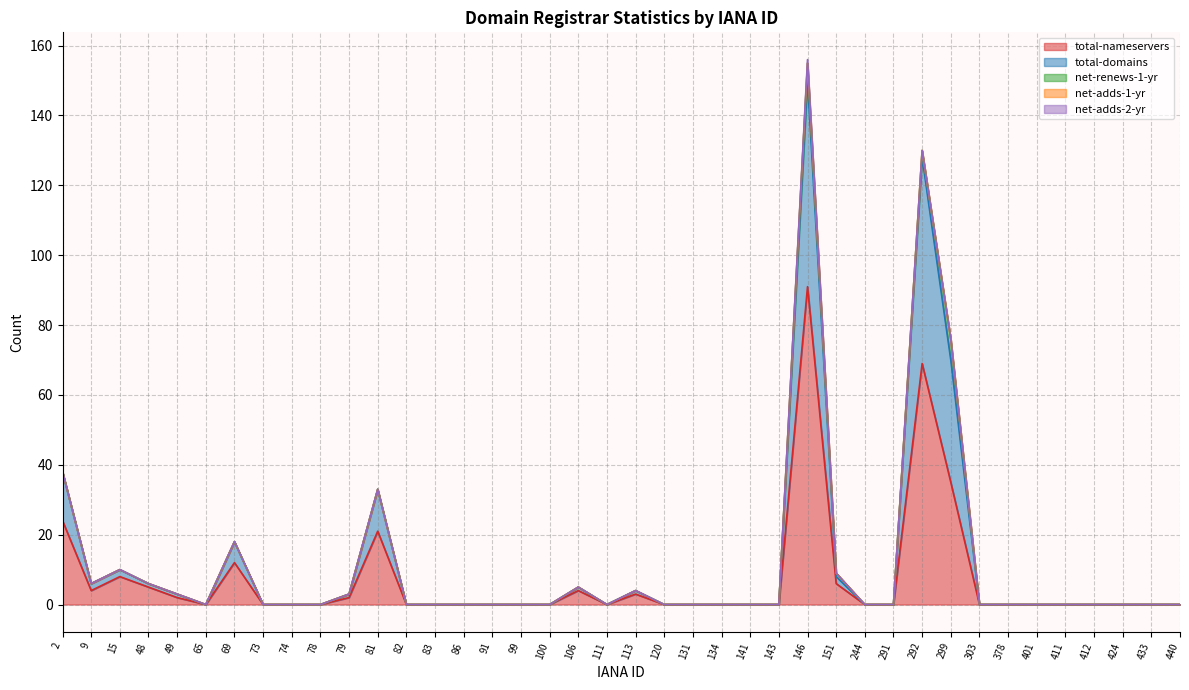

At which label is total-nameservers closest to 45?

299